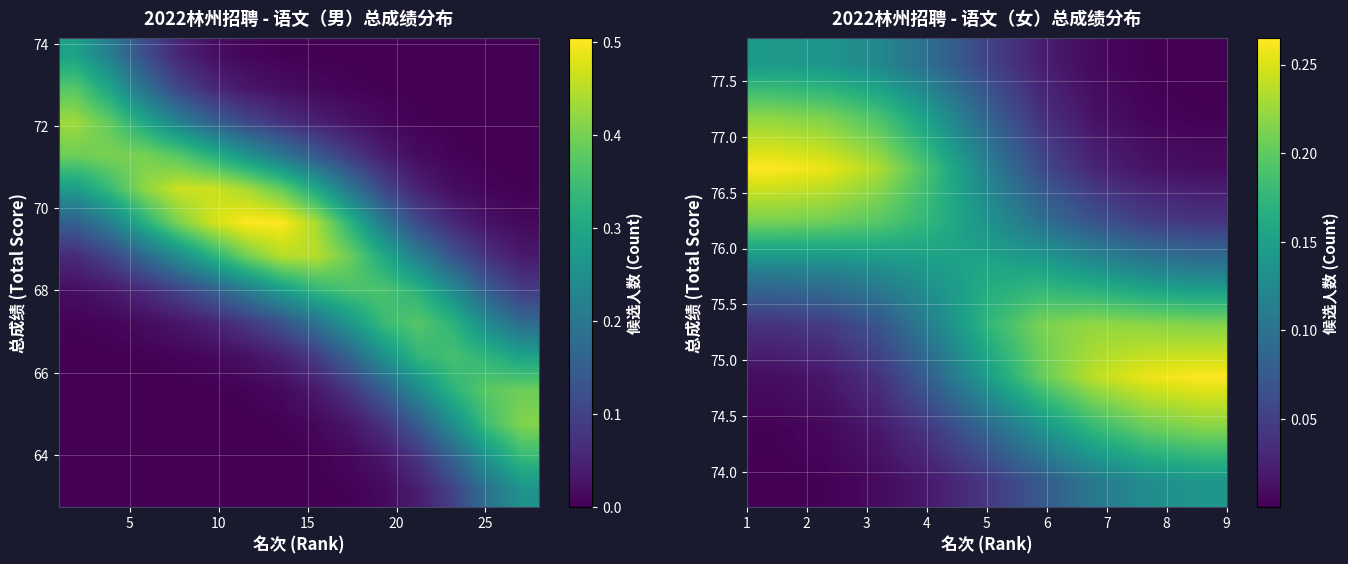

What is the difference between the second highest and second lowest values?

0.2